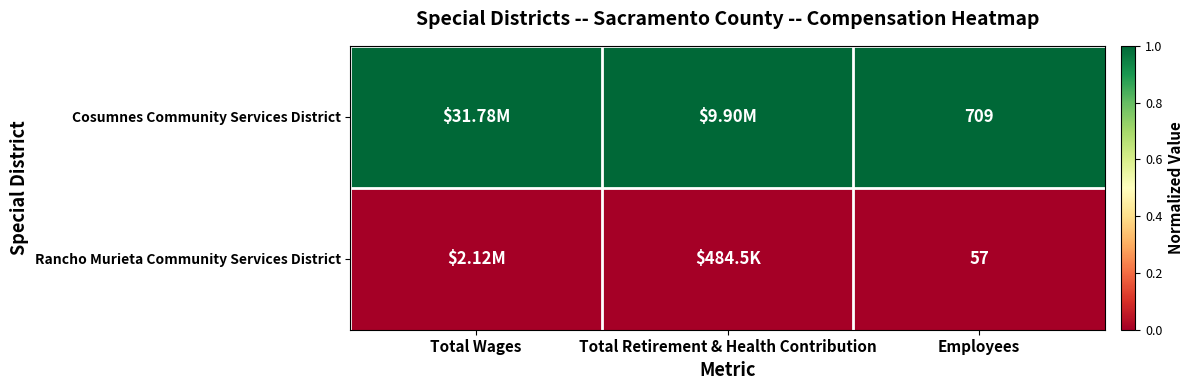

At how many categories does at least one series exceed 0?

3